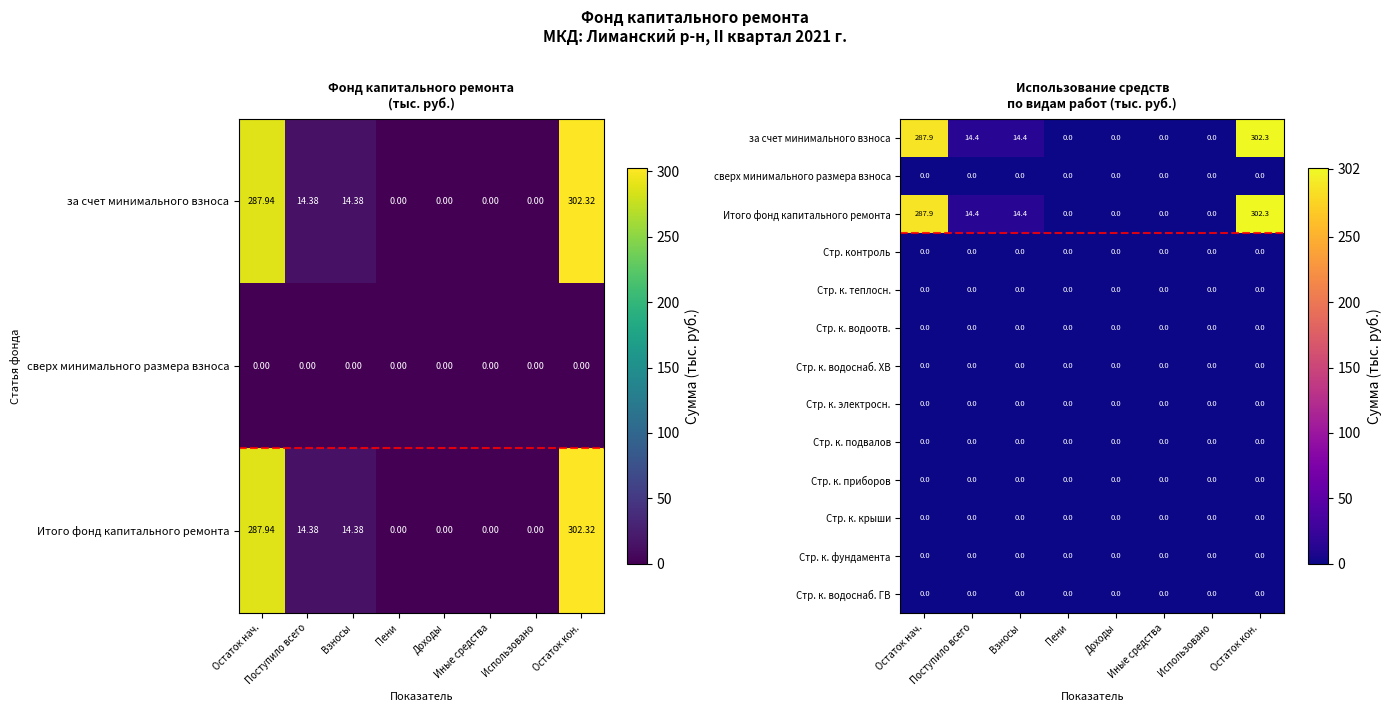

At how many categories does at least one series exceed 69?

2